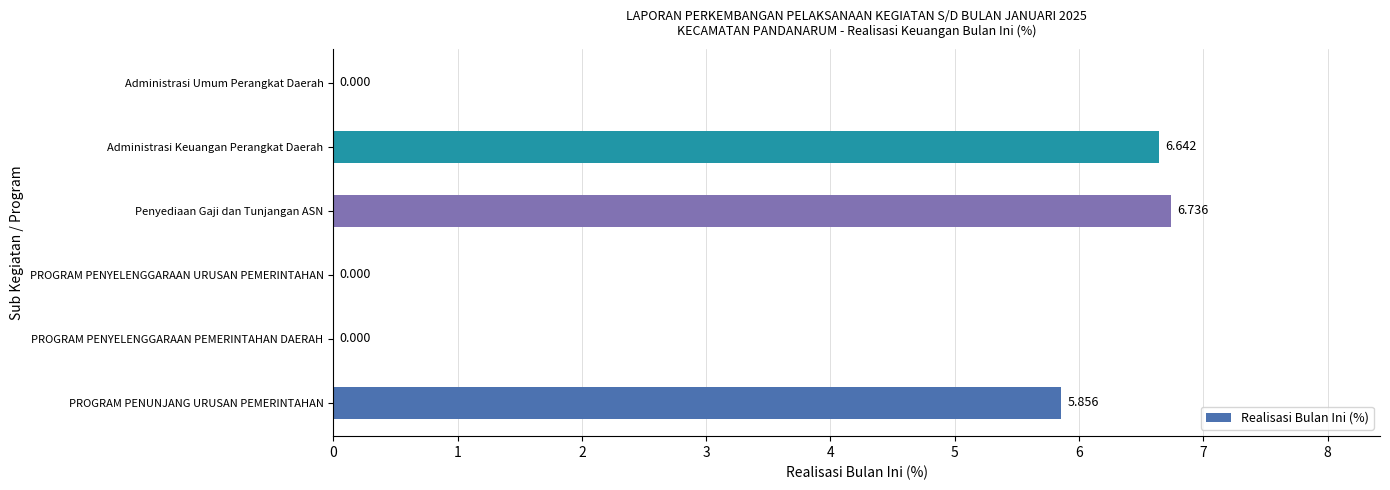

Between PROGRAM PENYELENGGARAAN PEMERINTAHAN DAERAH and Penyediaan Gaji dan Tunjangan ASN, which is larger?

Penyediaan Gaji dan Tunjangan ASN